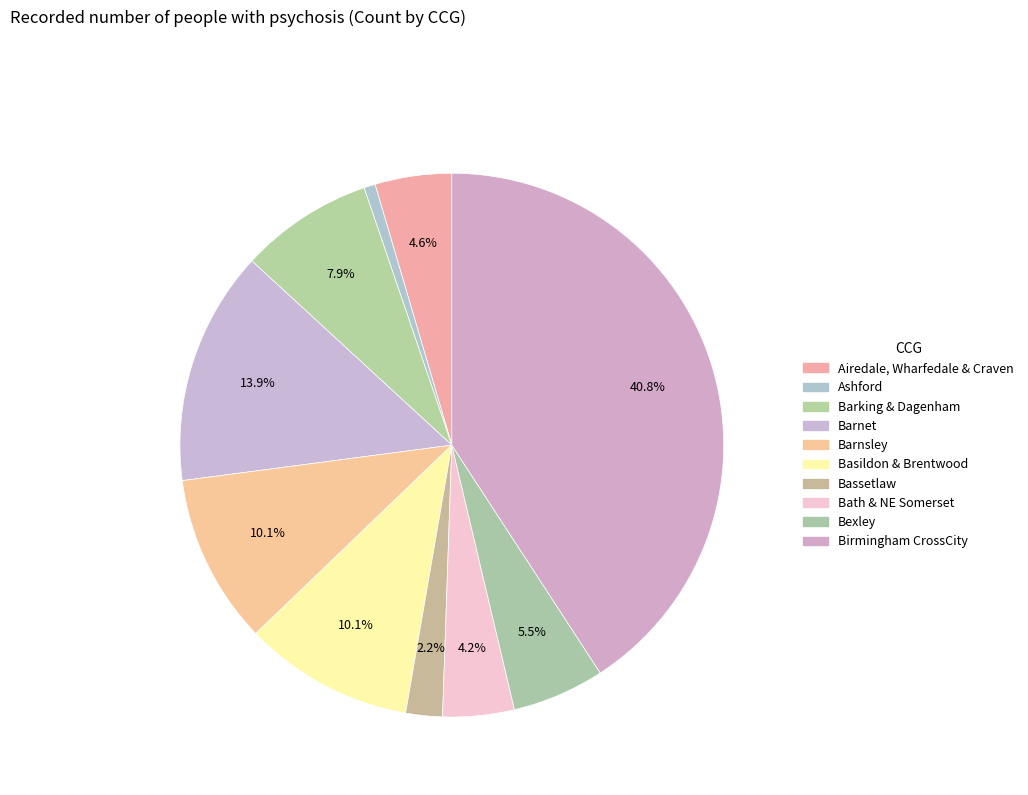

Is there any slice that represents more than half of the pie?

No